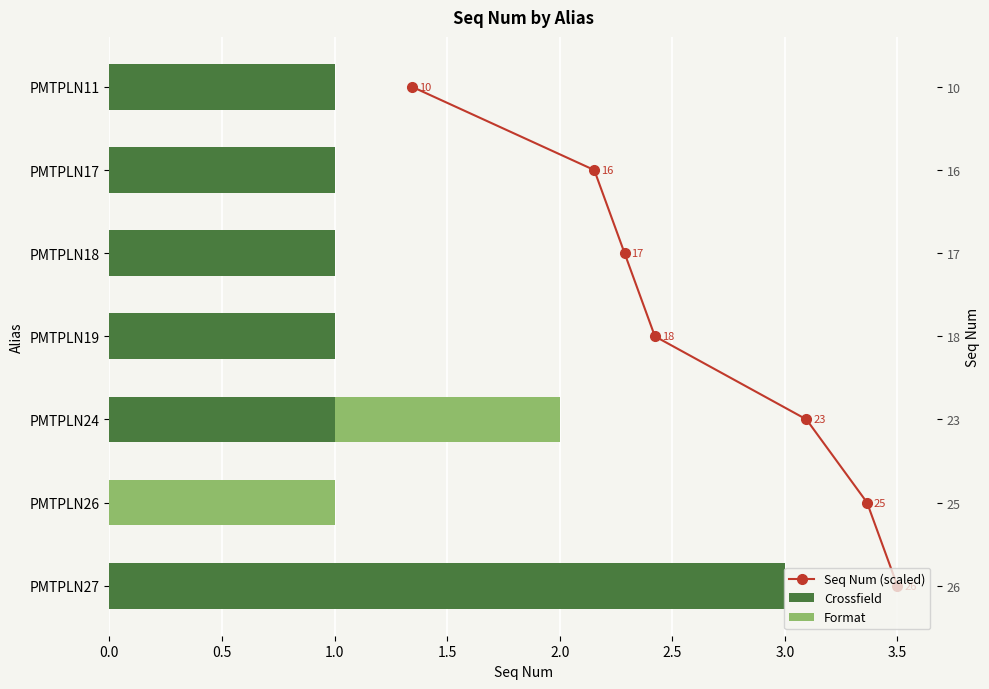

The value of Format at PMTPLN19 is 0. True or false?

True